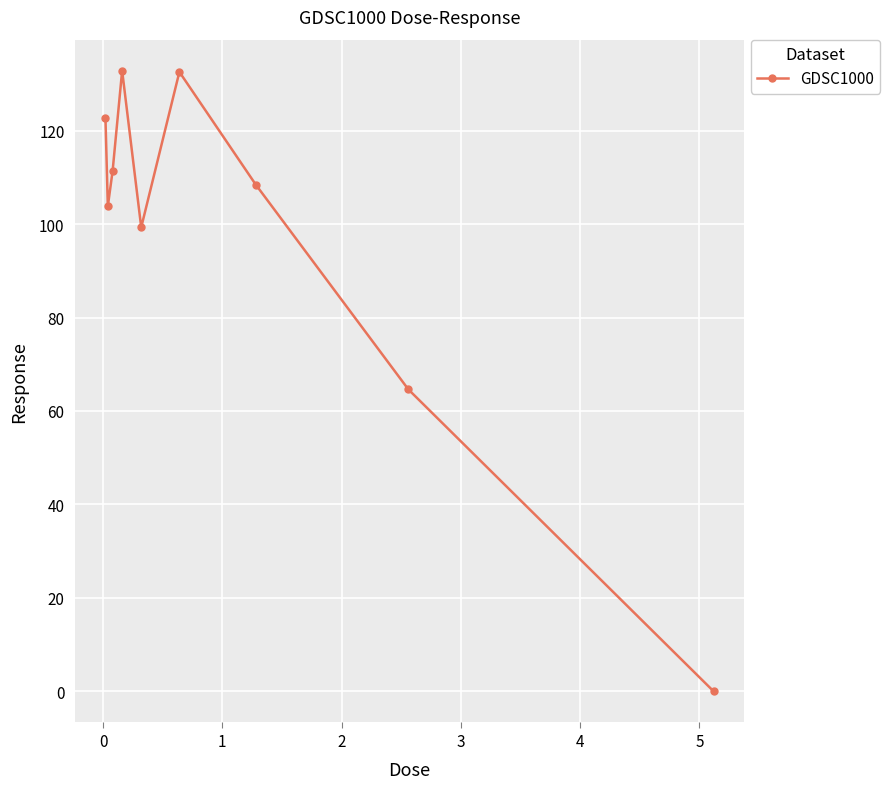

How many points are lower than both their immediate neighbors (excluding endpoints)?

2